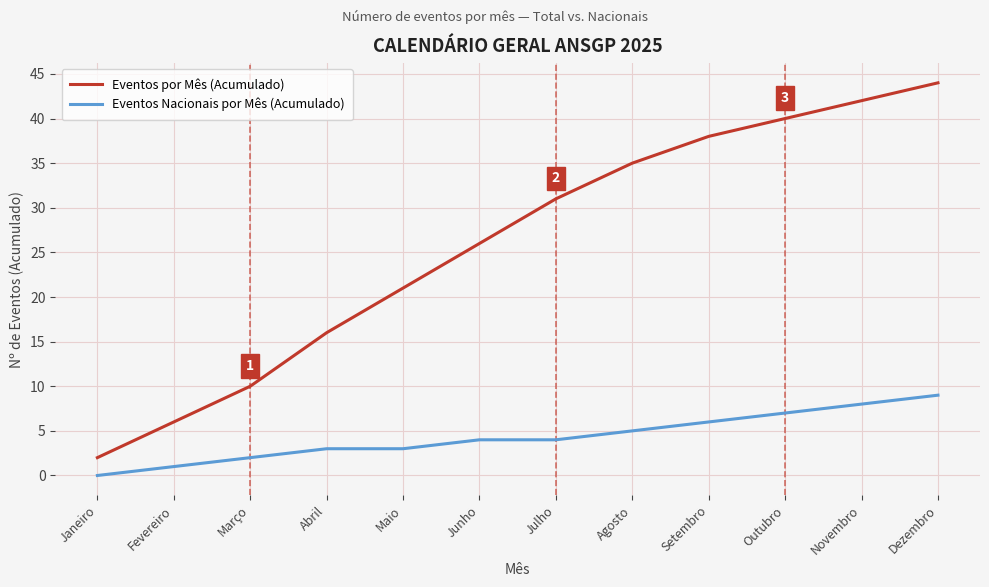

How many series are shown in this chart?

2